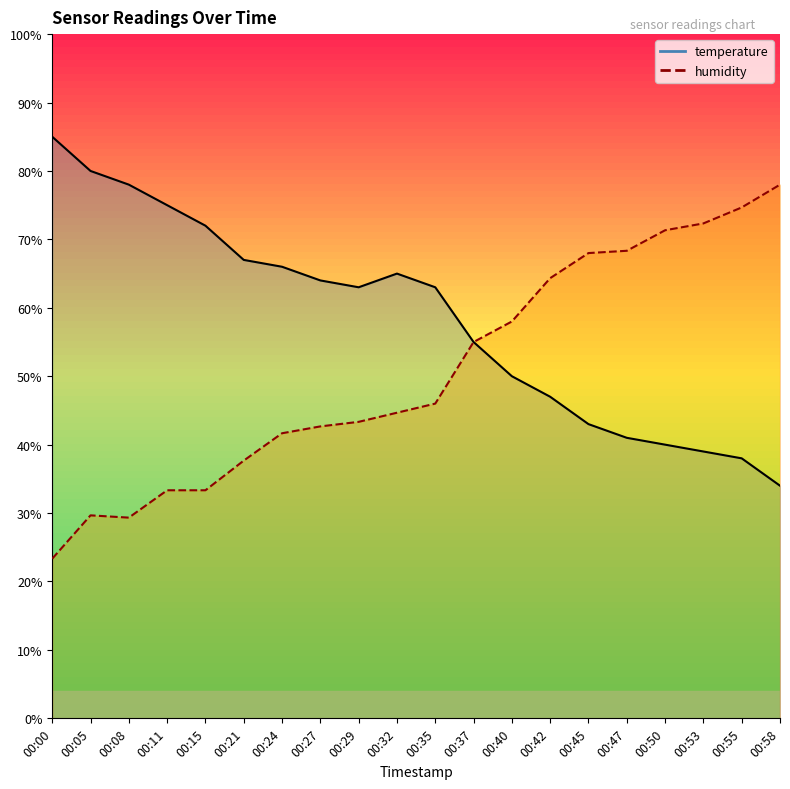

What is the sum of all temperature values?

1165.0